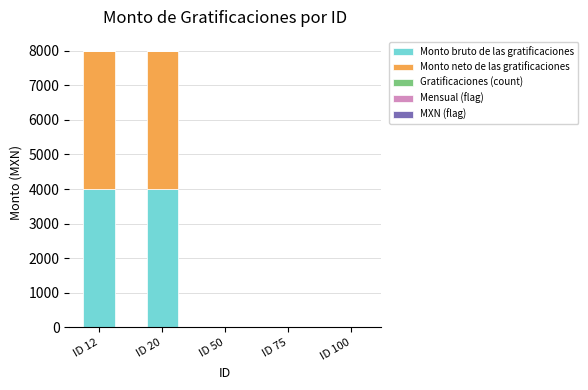

What is the maximum value for Monto bruto de las gratificaciones?

4000